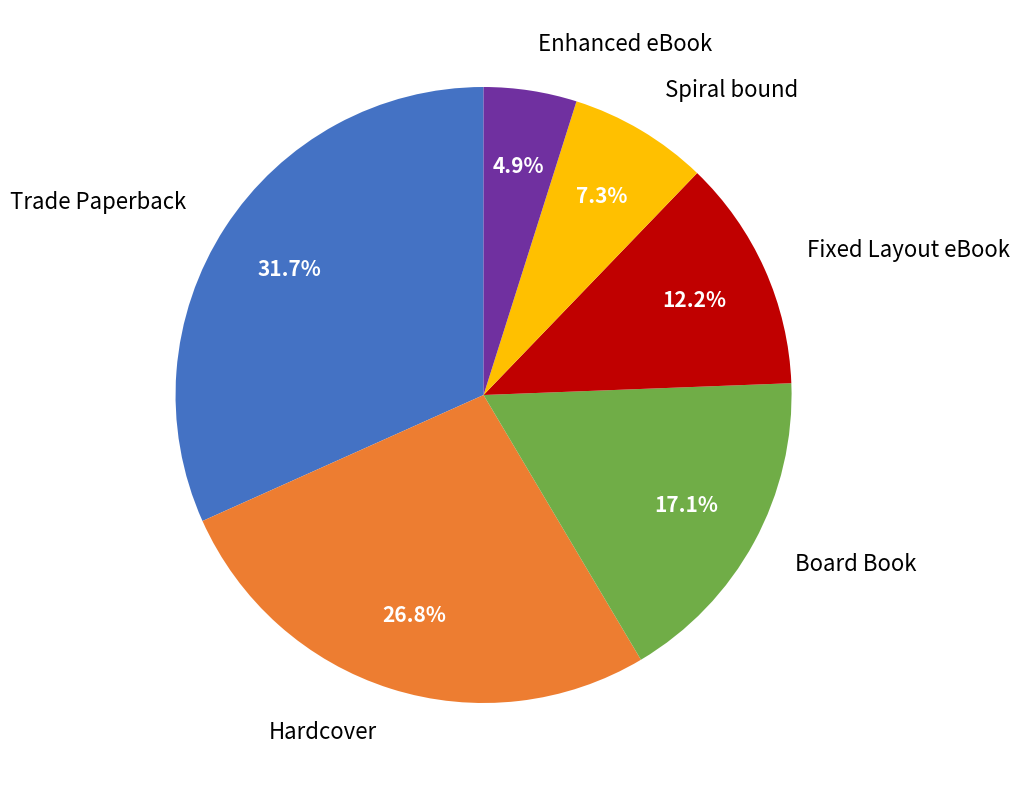

How many slices are in this pie chart?

6